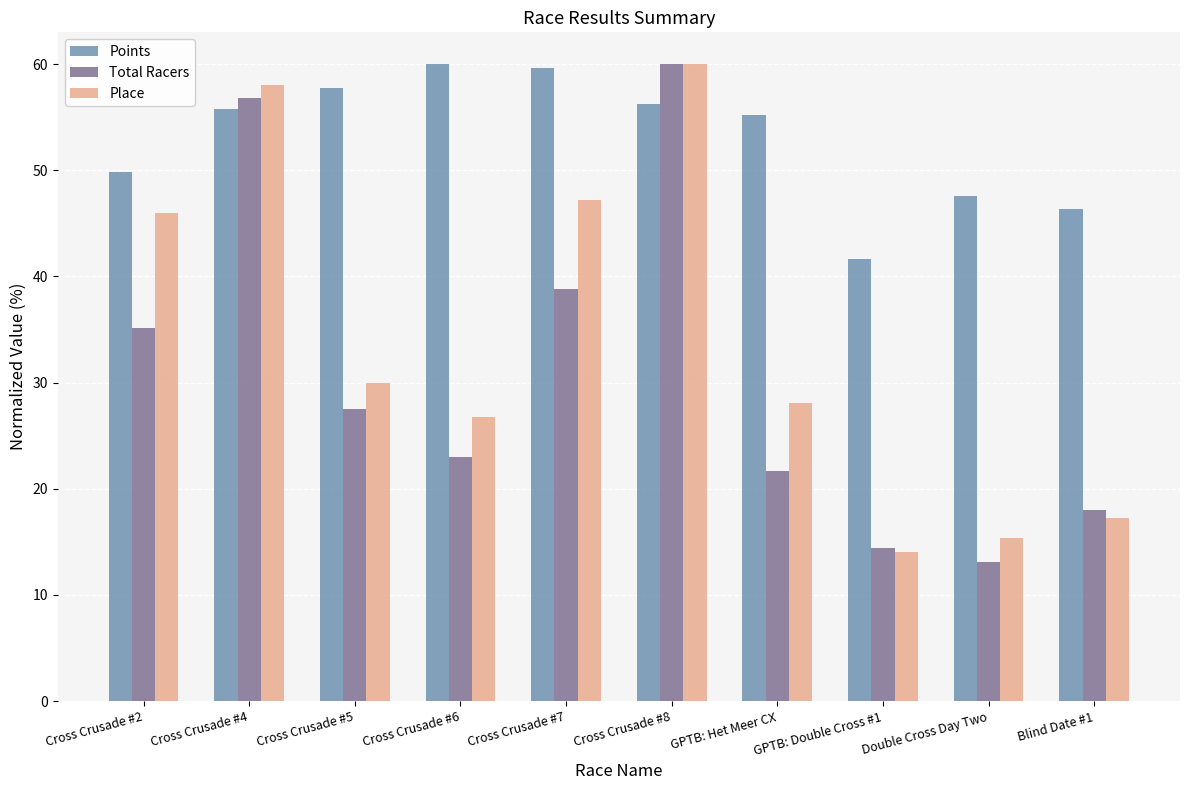

Reading left to right, transcribe all the data shown in this chart.

Points: 49.8	55.8	57.8	60.0	59.7	56.3	55.2	41.6	47.5	46.3
Total Racers: 35.2	56.8	27.5	23.0	38.8	60.0	21.7	14.4	13.1	18.0
Place: 46.0	58.1	30.0	26.8	47.2	60.0	28.1	14.0	15.3	17.2